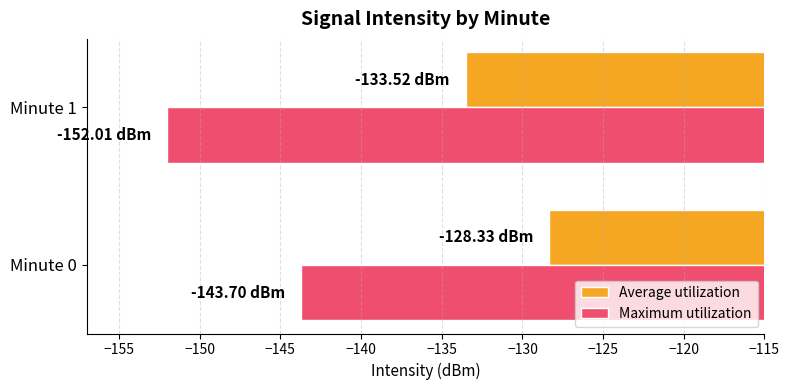

What is the sum of all Maximum utilization values?

-295.7